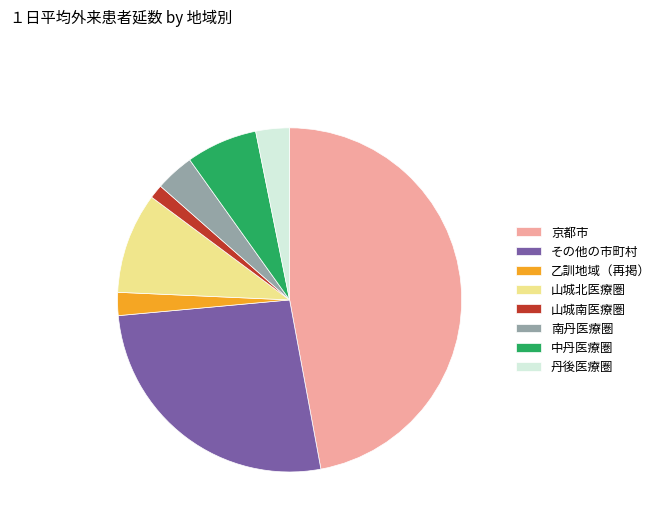

Is there a majority slice in this chart?

No